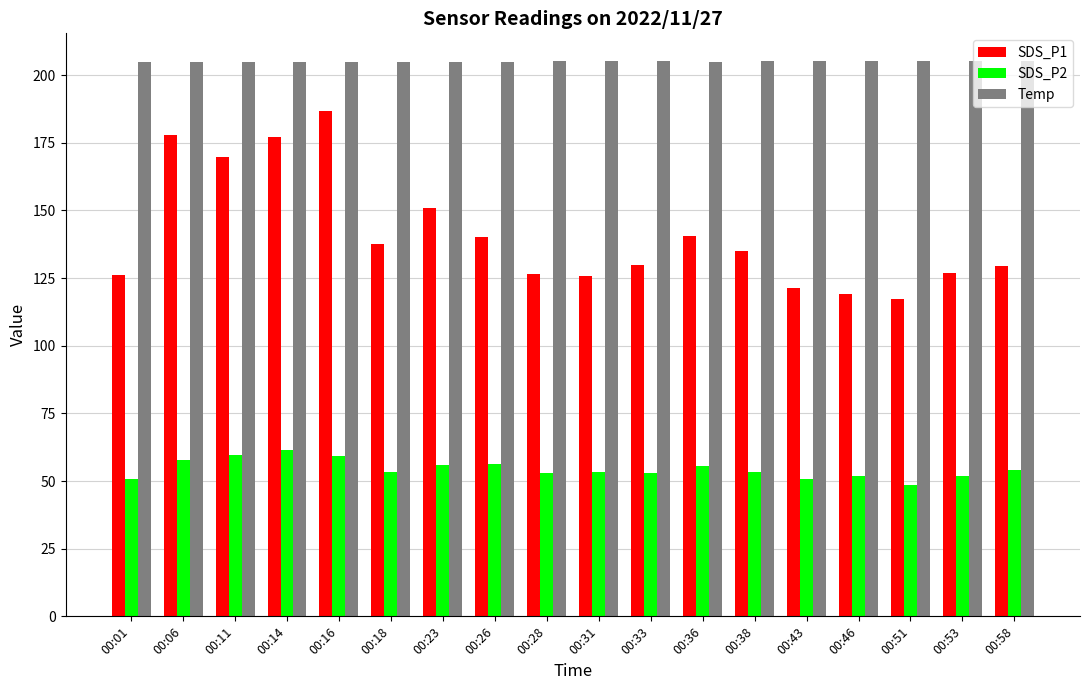

Is it true that SDS_P2 equals 81.8 at 00:14?

False